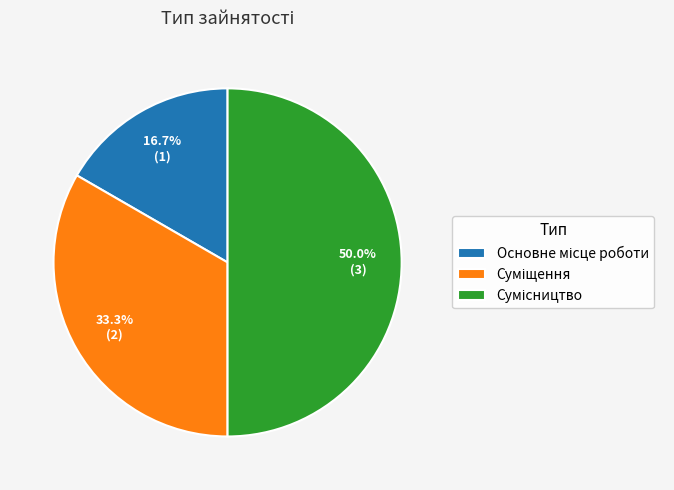

To the nearest percent, what is the combined percentage of Основне місце роботи and Сумісництво?

67%